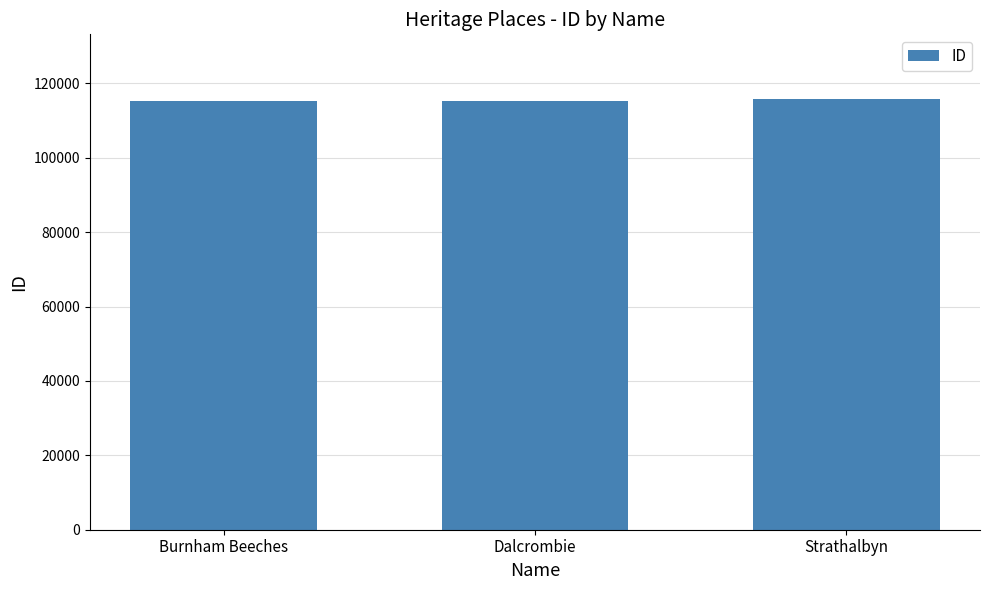

What position from the left is Strathalbyn?

3